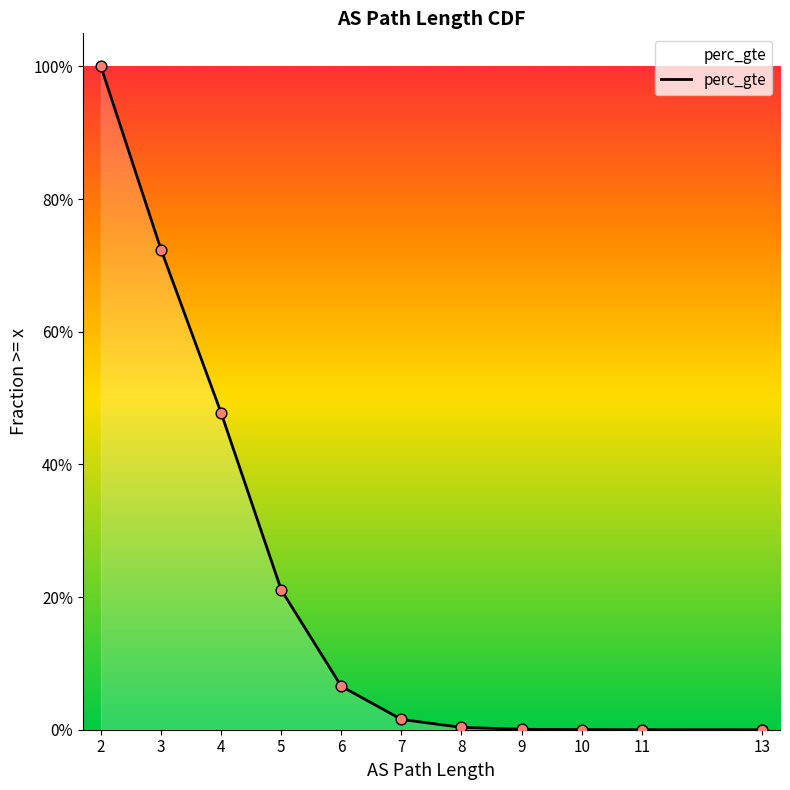

Between 3 and 8, which is larger?

3